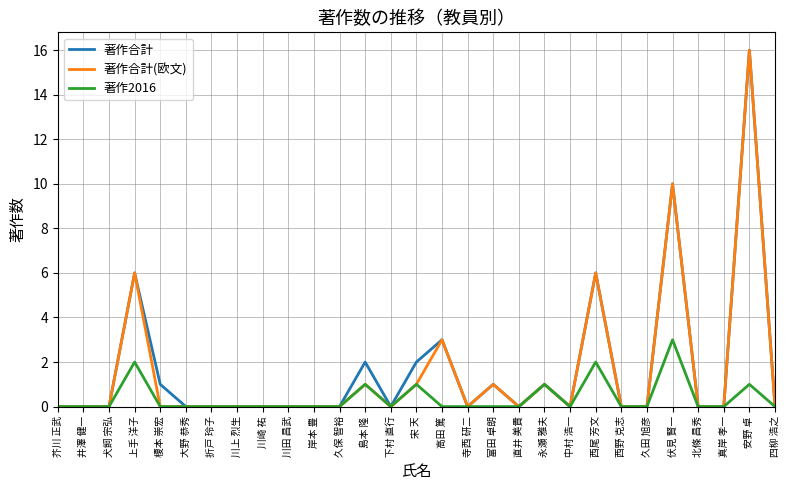

Is this an area chart (filled region under the line)?

No